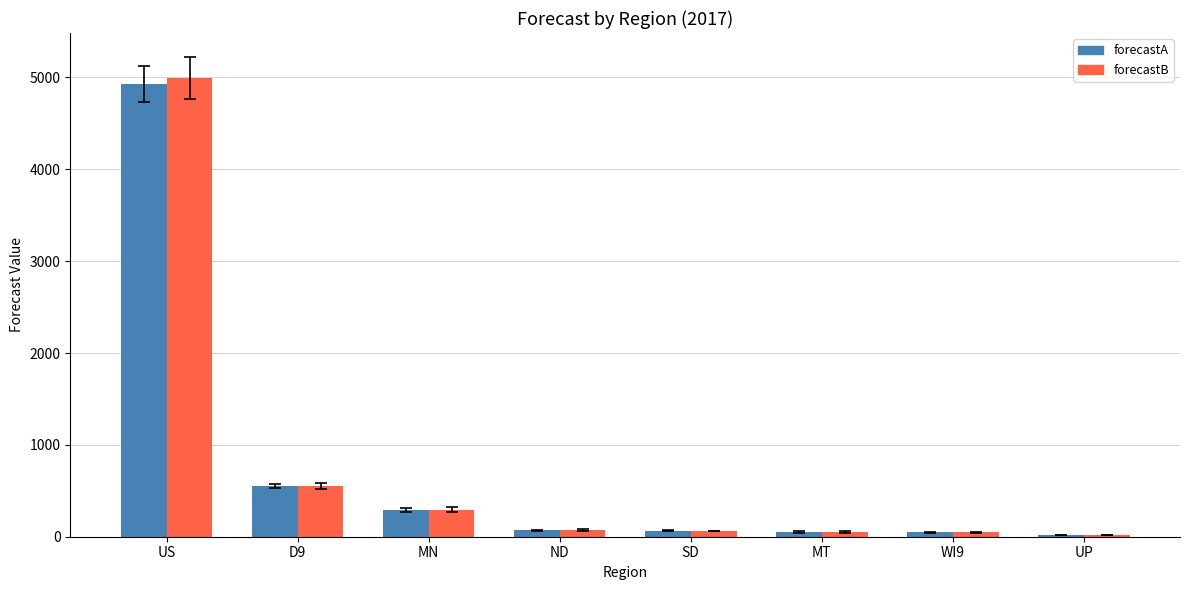

Between US and MT, which series saw the biggest shift?

forecastB